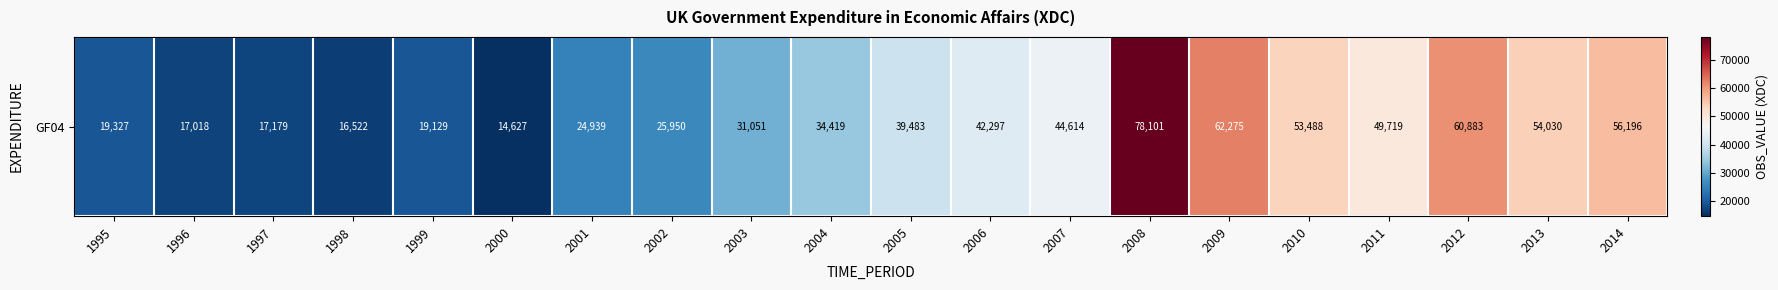

At which label is the value closest to 46364?

2007